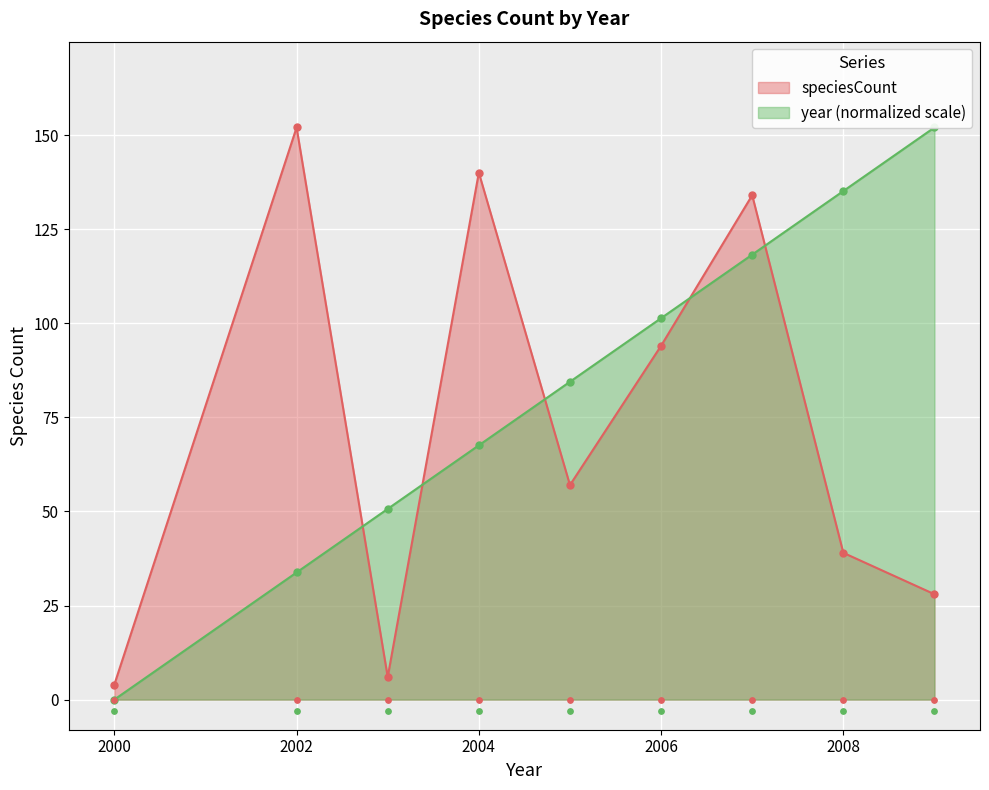

Which series has the largest Y range (max minus min)?

year